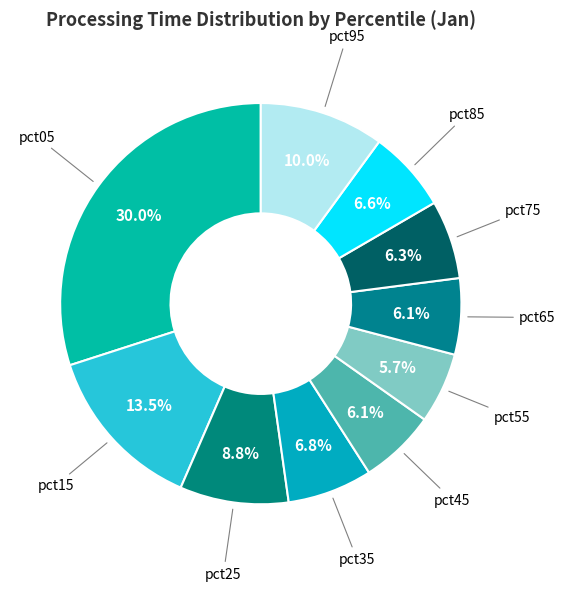

What is the largest slice in the pie chart?

pct05